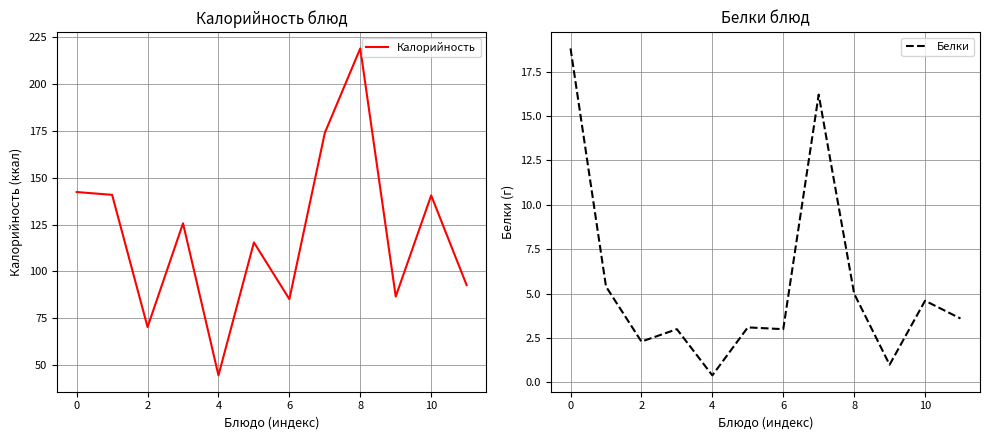

What are all the series names shown in the legend?

Калорийность, Белки